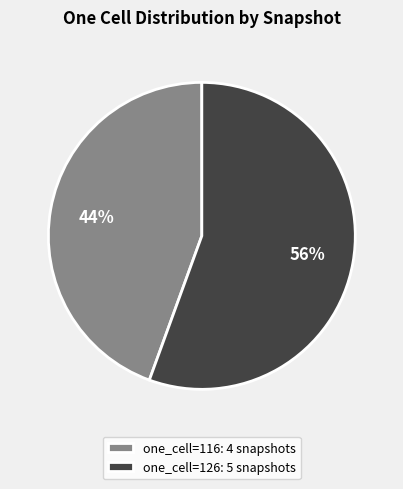

Which category has the smallest portion of the pie?

one_cell=116: 4 snapshots